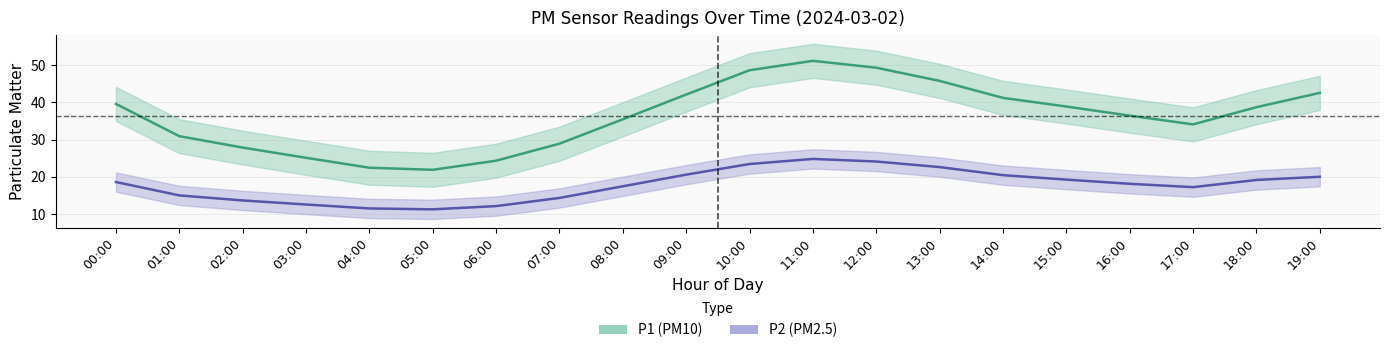

Is this an area chart (filled region under the line)?

No